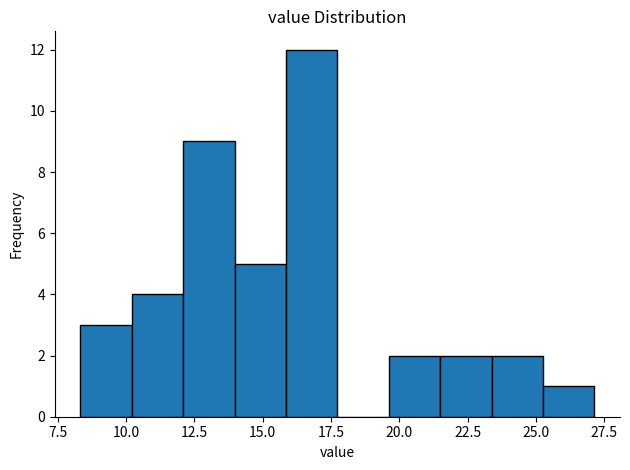

Around what value on the x-axis is the tallest bar? Give the approximate position of its centre, as read against the axis.

17.0